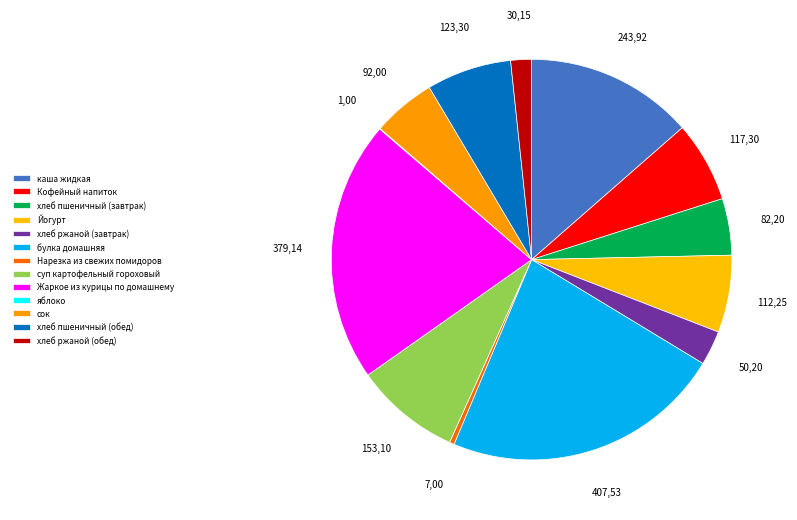

Which slice is the largest?

булка домашняя